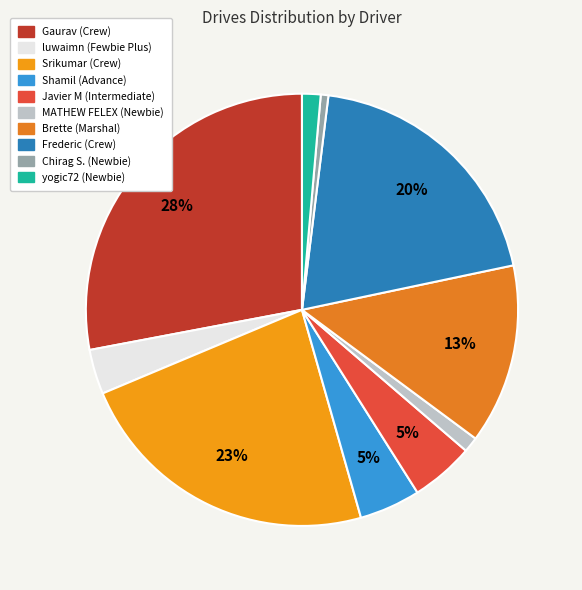

To the nearest percent, what is the average slice percentage?

10%